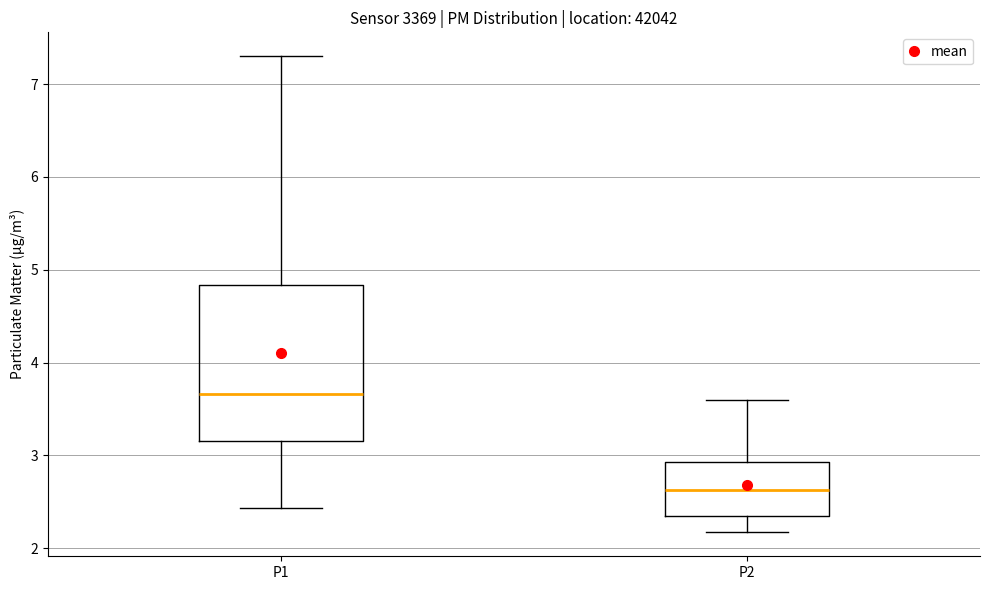

Reading left to right, read every box against the y-axis: the position of its median line, the range the box covers, and the ends of its whiskers. The values are not printed on the chart, so give them approximately, as read against the axis.

P1: median 3.7, box 3.2 to 4.8, whiskers 2.4 to 7.3
P2: median 2.6, box 2.4 to 2.9, whiskers 2.2 to 3.6